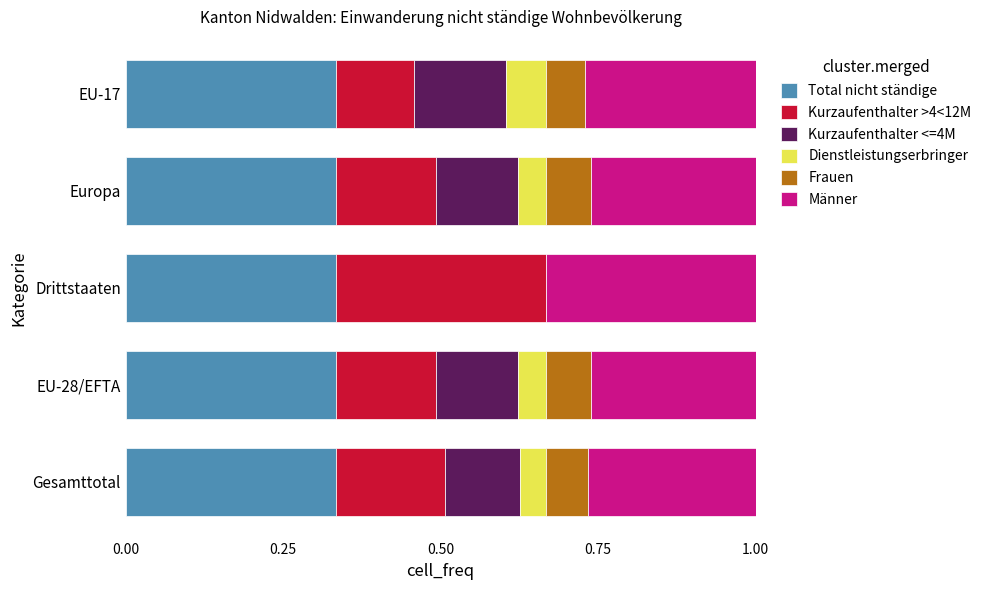

Is it true that Total nicht ständige equals 0.1 at Europa?

False